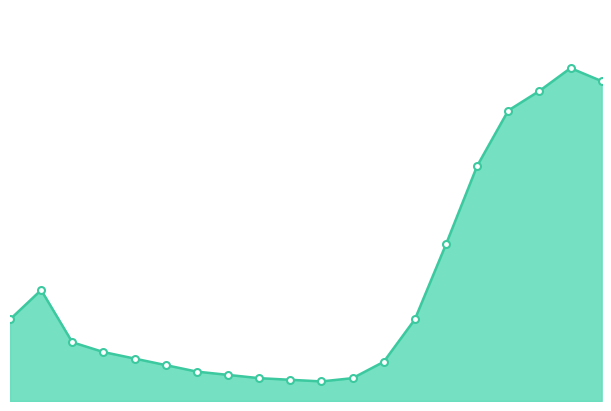

At which label is the value closest to 5?

06:00